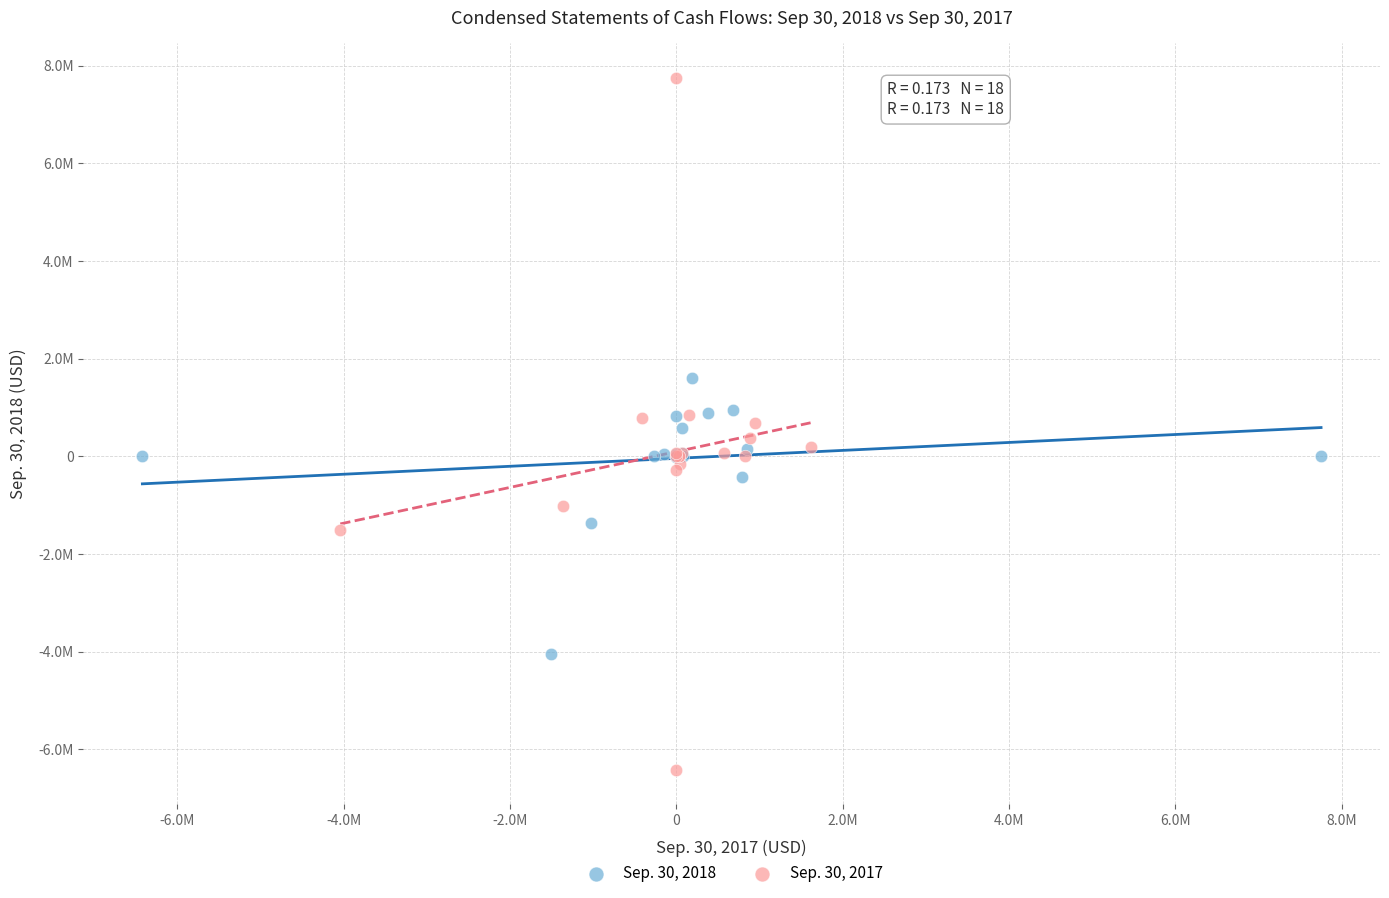

Which series contains the lowest Y value?

Sep. 30, 2017